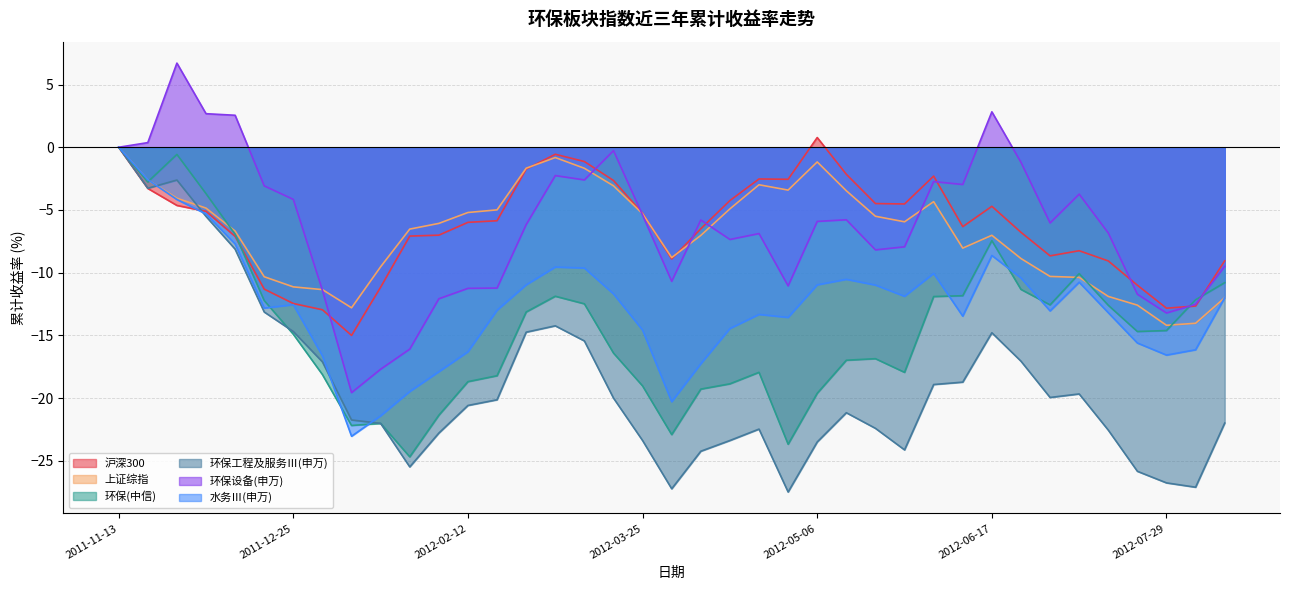

What is the value of the 环保设备 point at the 29th from the left?

-2.7